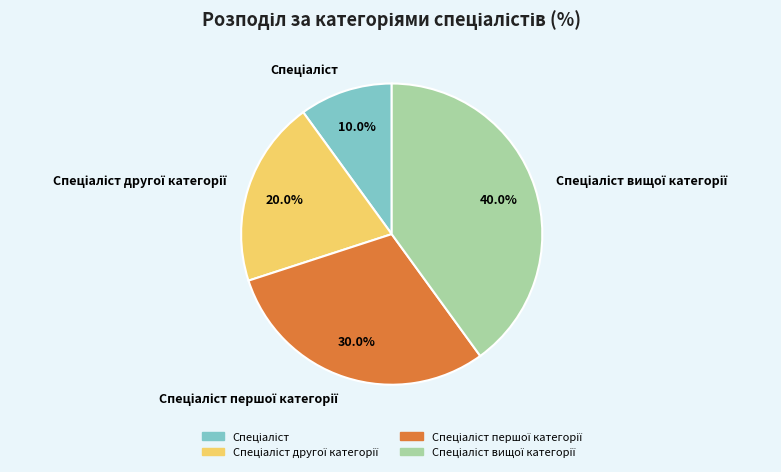

Does any single category account for the majority?

No